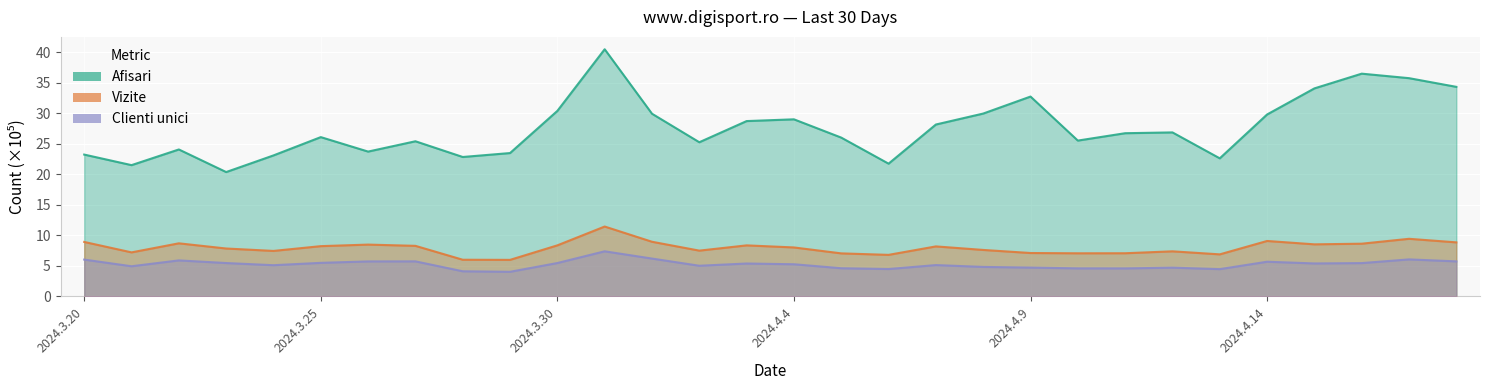

What is the spread (max minus min) of values at 2024.4.10?

20.9